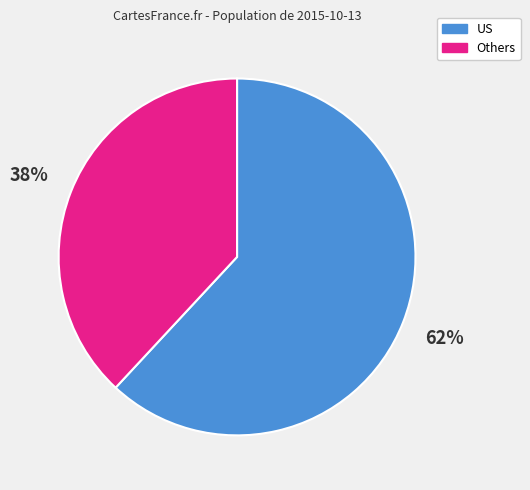

To the nearest percent, what percentage of the pie is Others?

38%